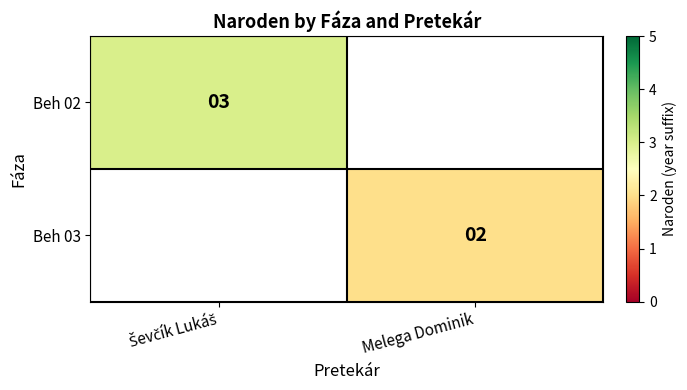

The Beh 03 series shows 1 at Melega Dominik. True or false?

False